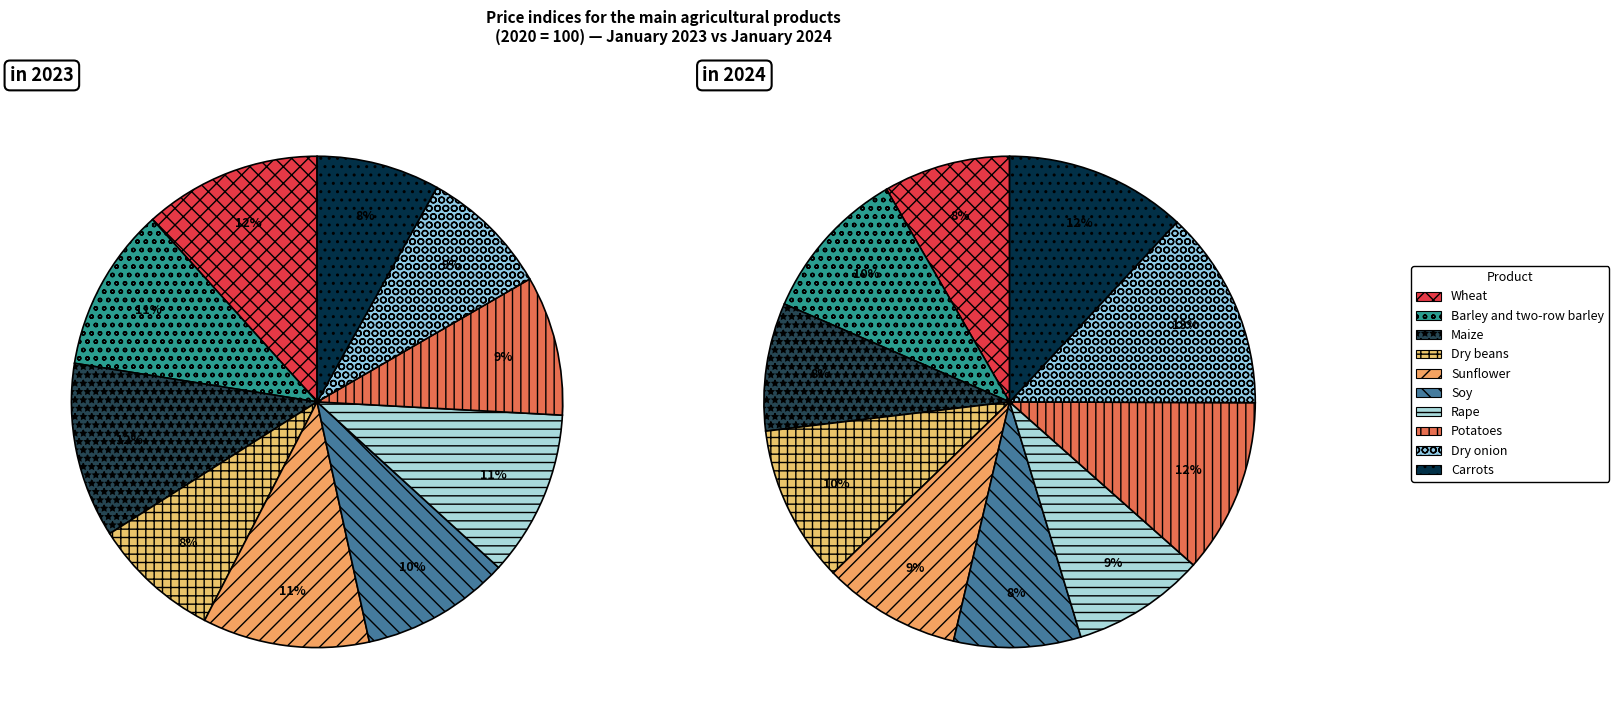

Does any single category account for the majority?

No